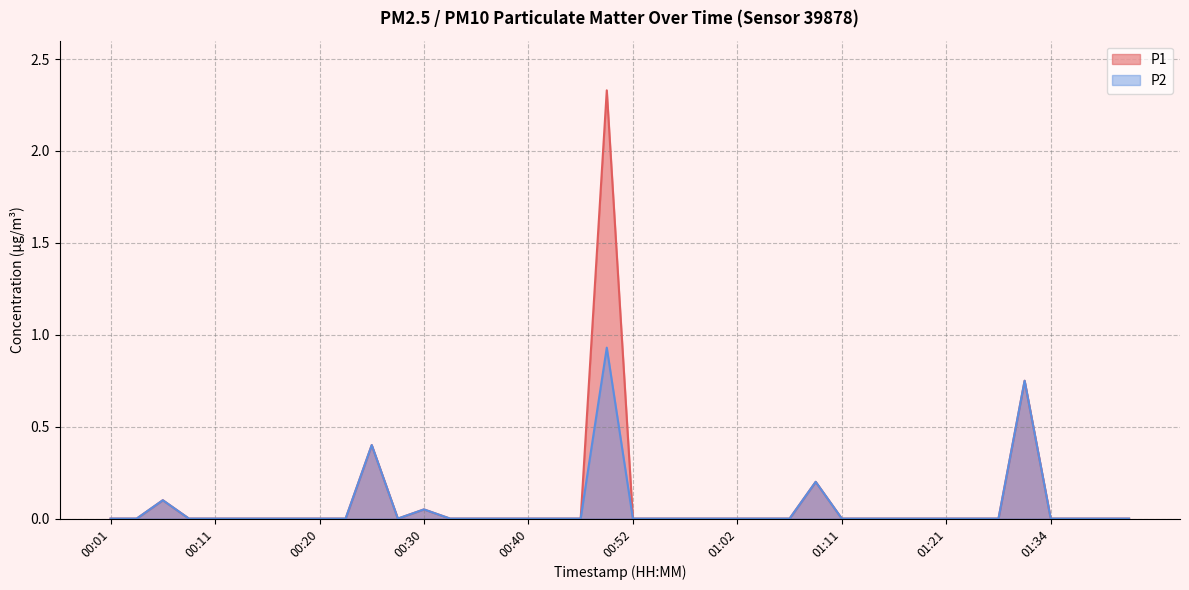

What position from the left is 00:59?

24